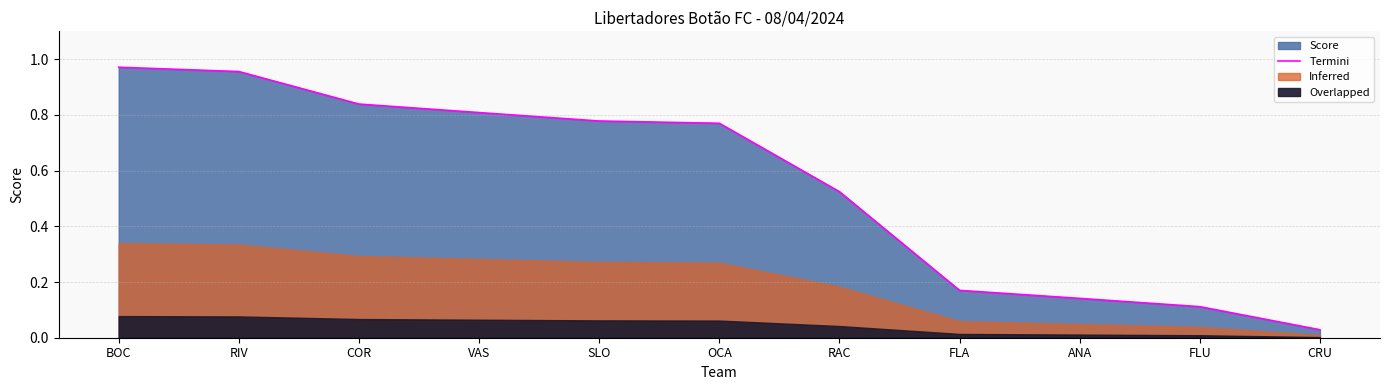

What is the sum of the values at OCA and BOC?

1.7